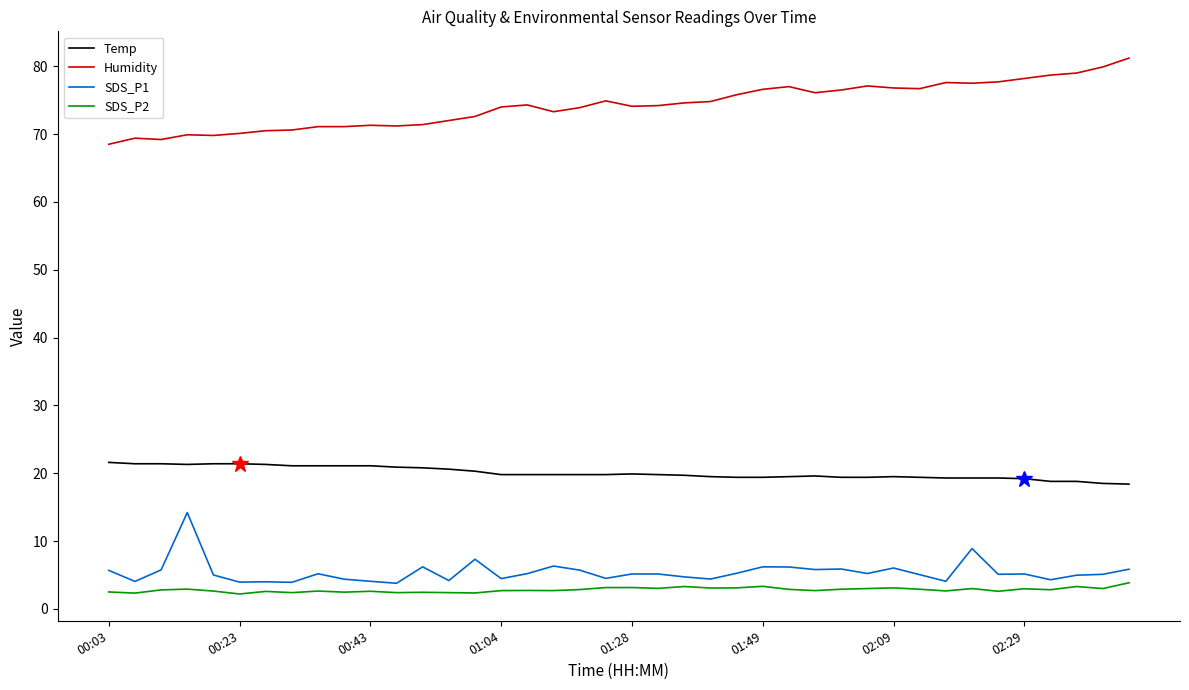

True or false: SDS_P1 and Humidity intersect in this chart.

False